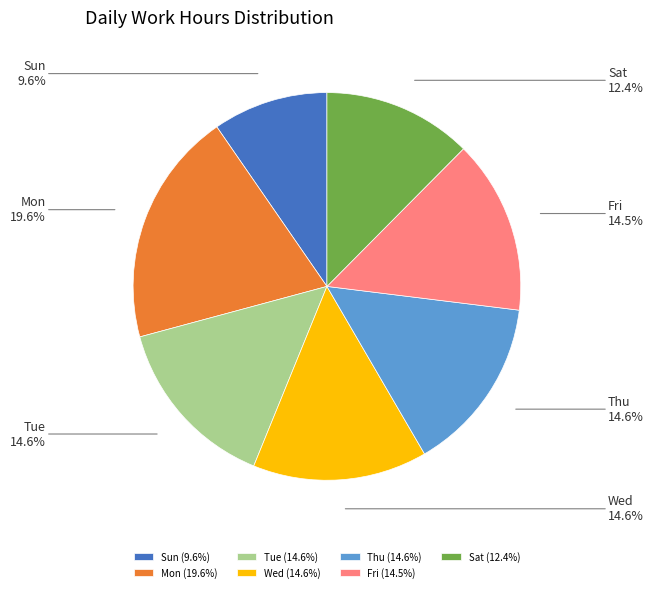

Is there any slice that represents more than half of the pie?

No